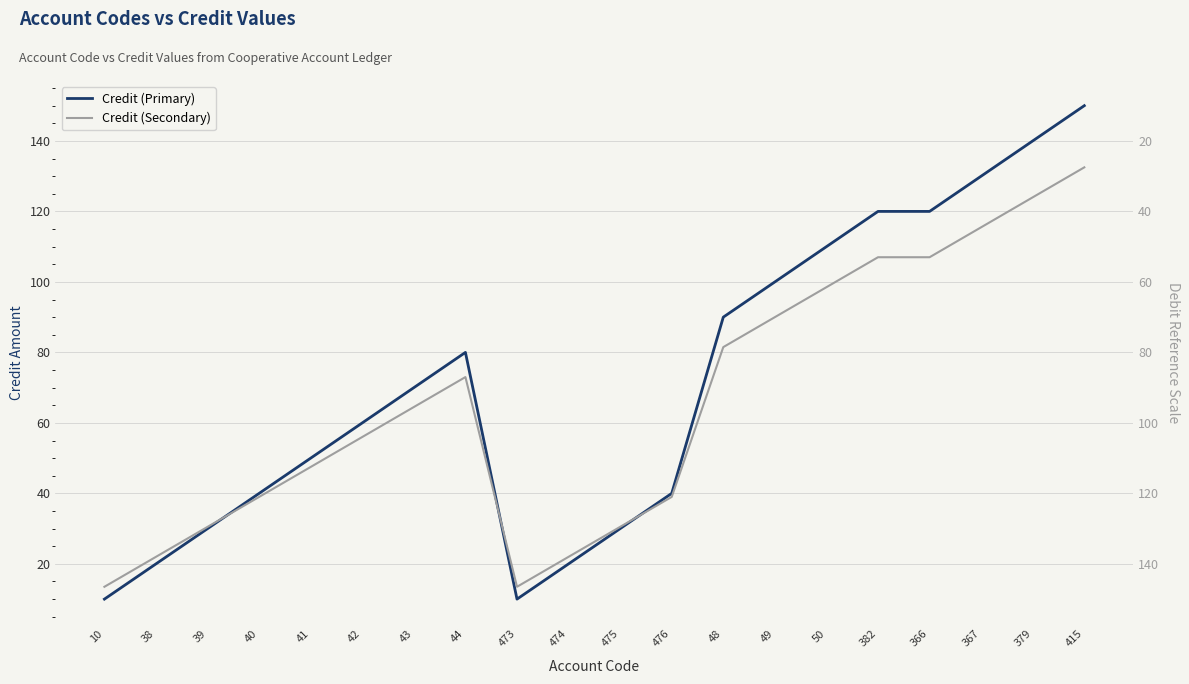

How many intersections are there between Credit (Primary) and Credit (Secondary)?

3